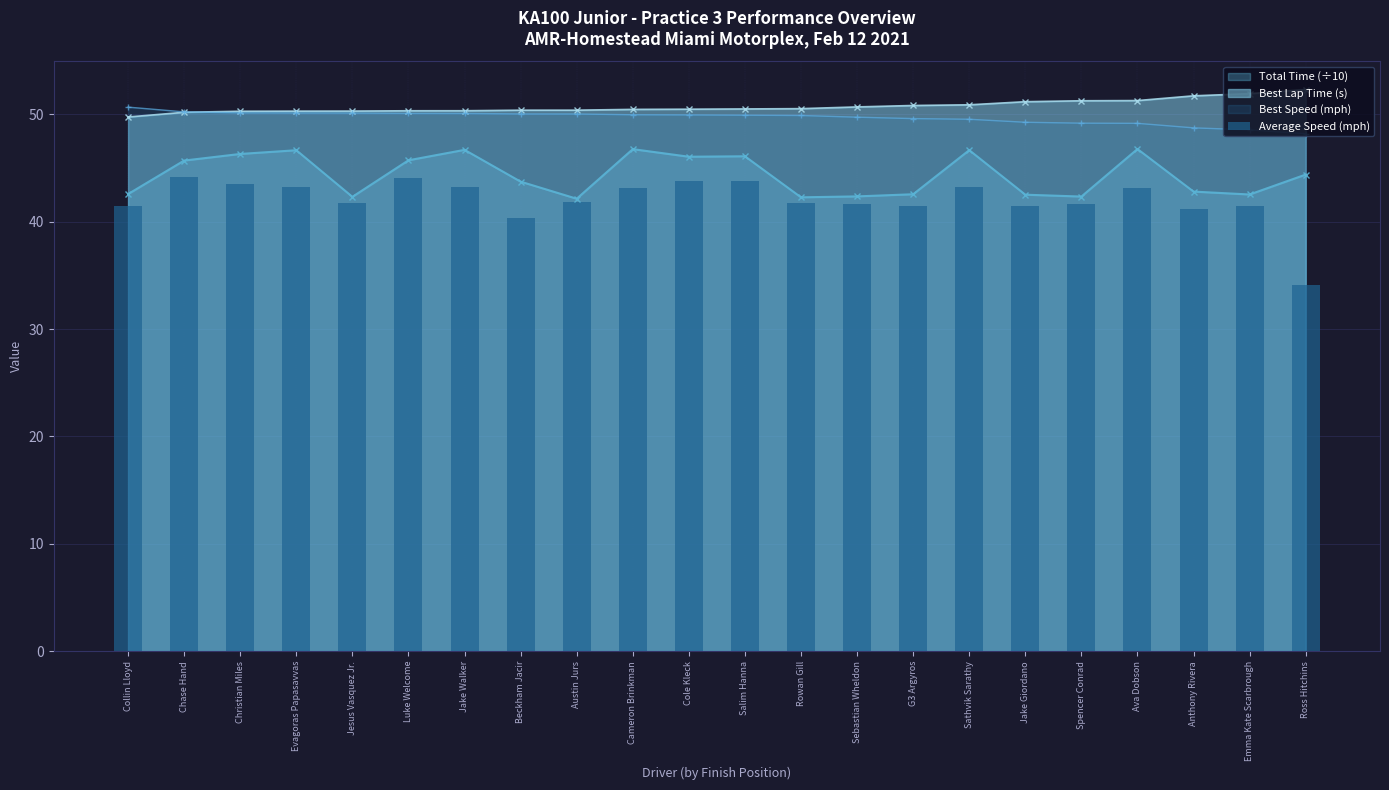

Is it true that the value at Ava Dobson is 43.1?

True